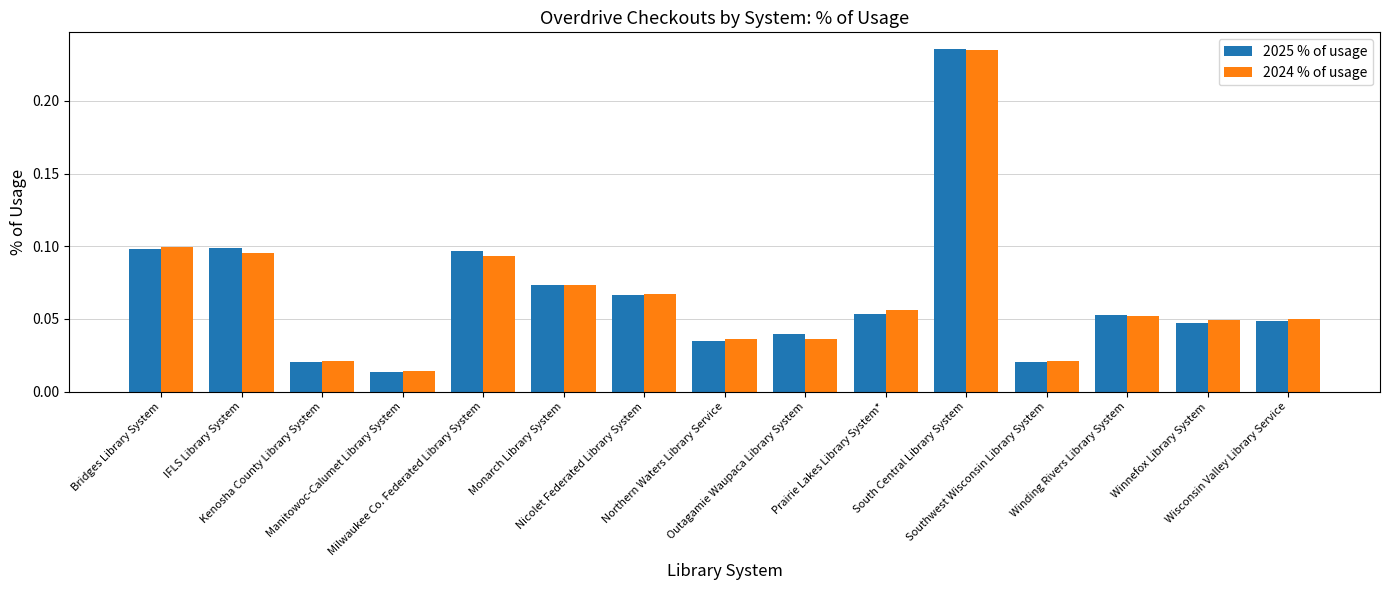

Where is 2025 % of usage nearest to the value 0?

Manitowoc-Calumet Library System